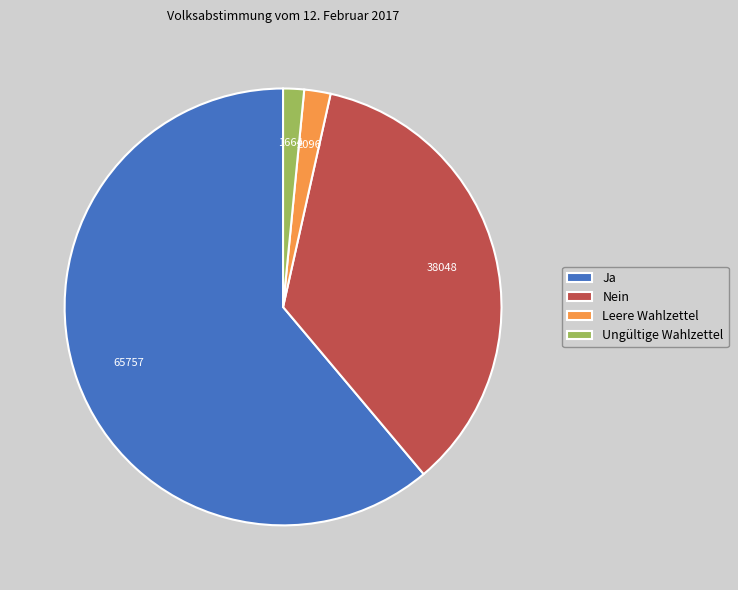

Is there a majority slice in this chart?

Yes